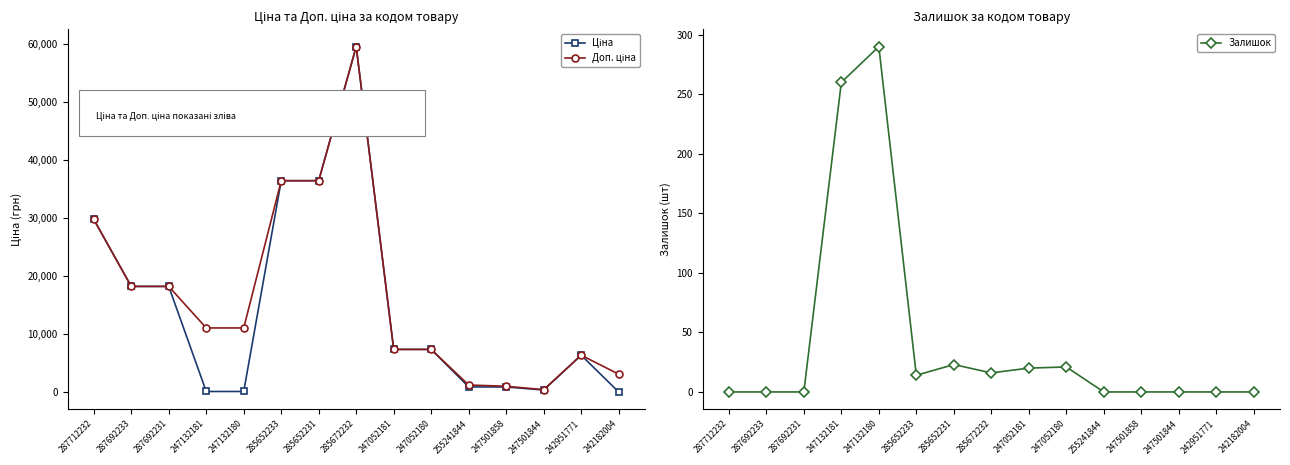

Read the Ціна value at 287692233.

18212.0